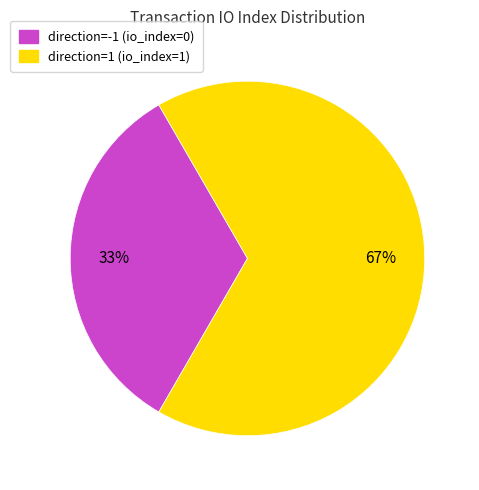

The direction=-1 (io_index=0) slice represents 47% of the pie. True or false?

False